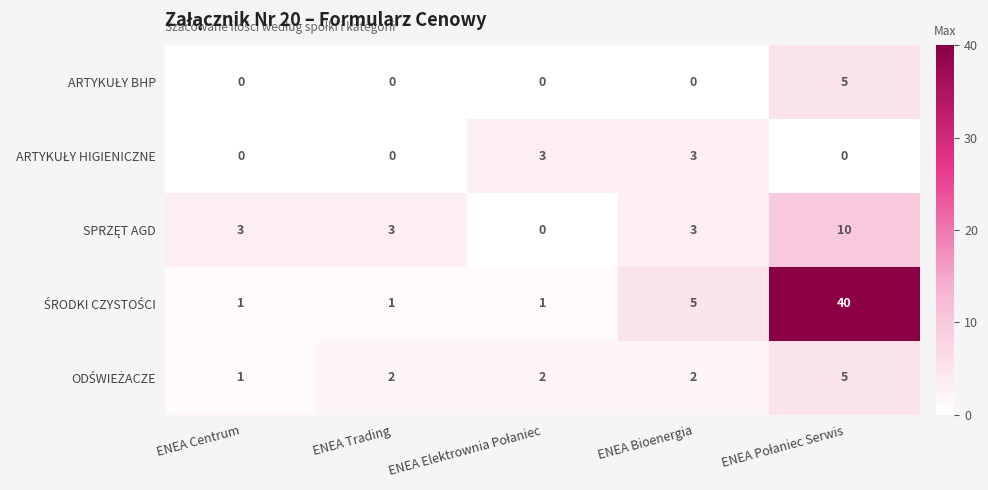

At how many categories does at least one series exceed 8?

1